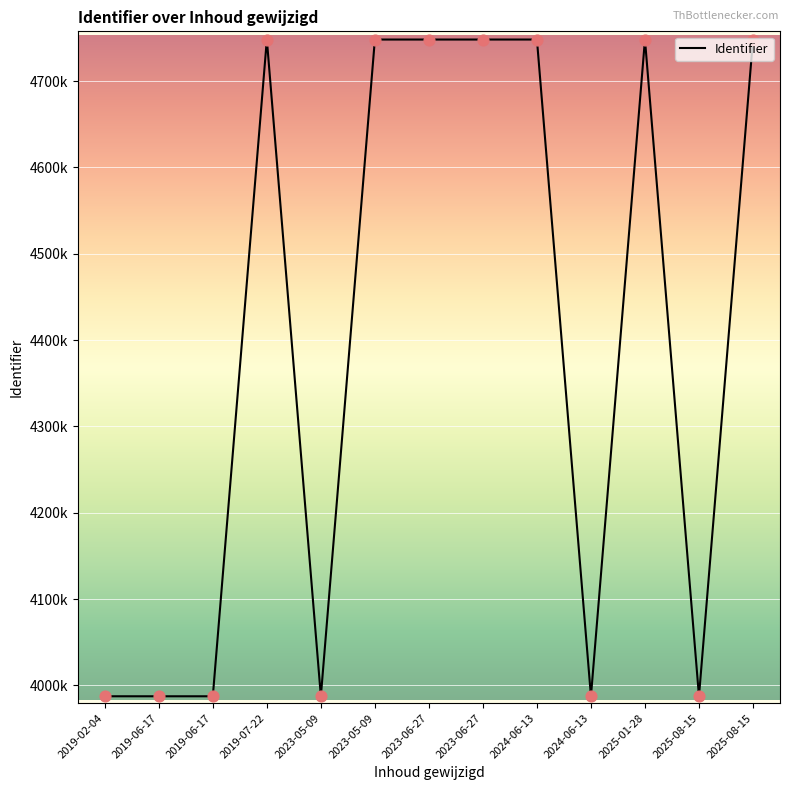

What is the change in value from 2024-06-13 to 2025-08-15?

-2